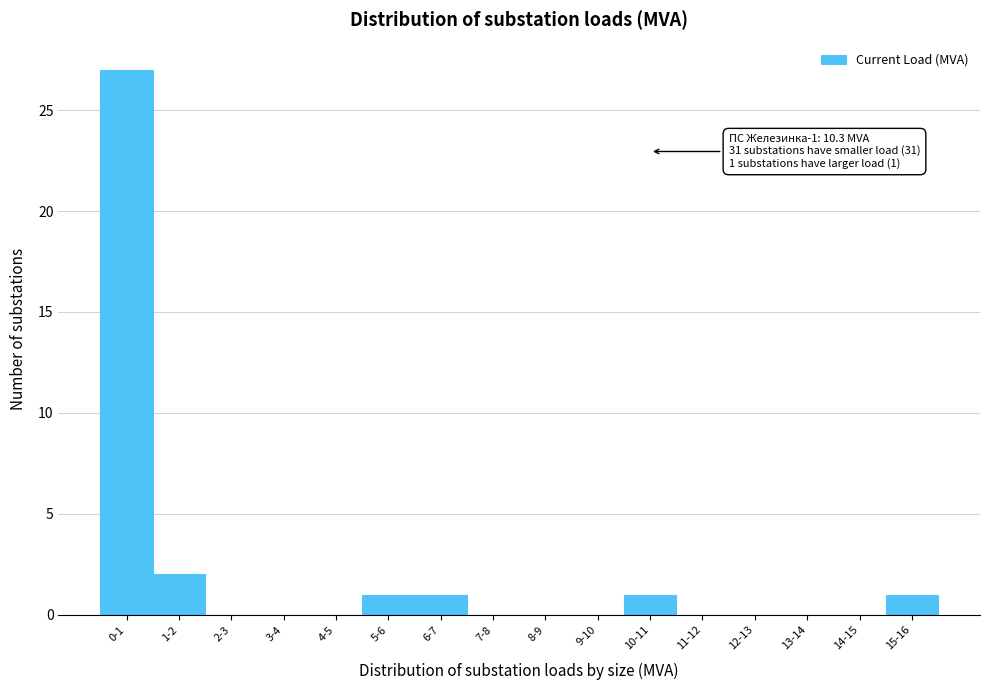

Reading left to right, what are all the values shown in this chart?

0-1=27	1-2=2	2-3=0	3-4=0	4-5=0	5-6=1	6-7=1	7-8=0	8-9=0	9-10=0	10-11=1	11-12=0	12-13=0	13-14=0	14-15=0	15-16=1